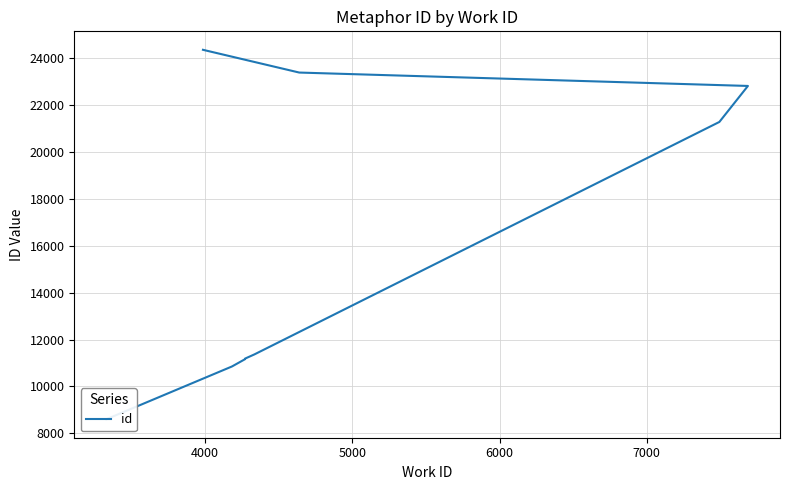

Count the number of categories in the chart.

10